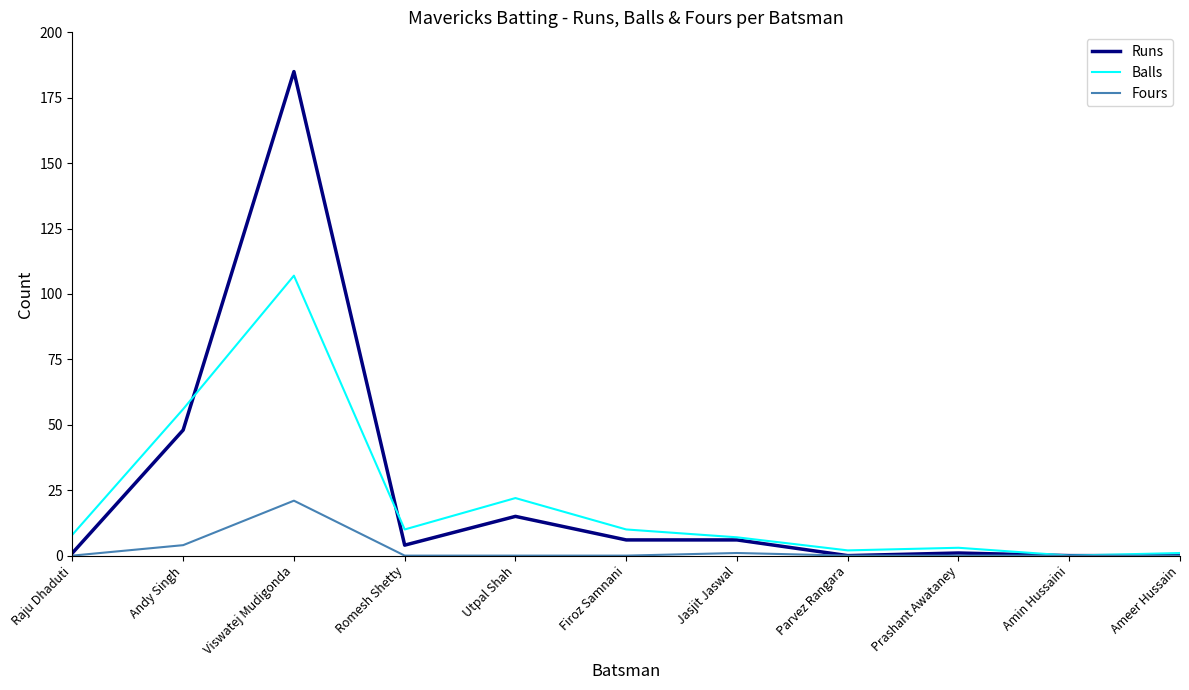

What position from the right is Utpal Shah?

7